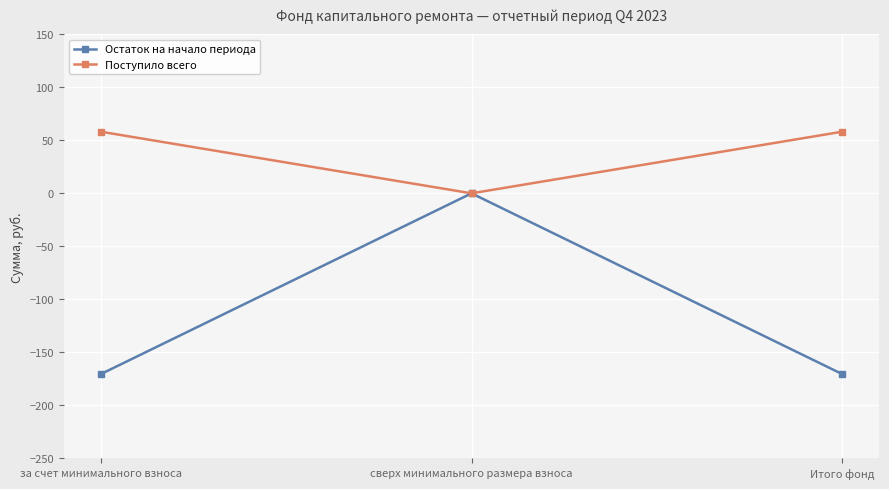

Which series has the largest range (max minus min)?

Остаток на начало периода